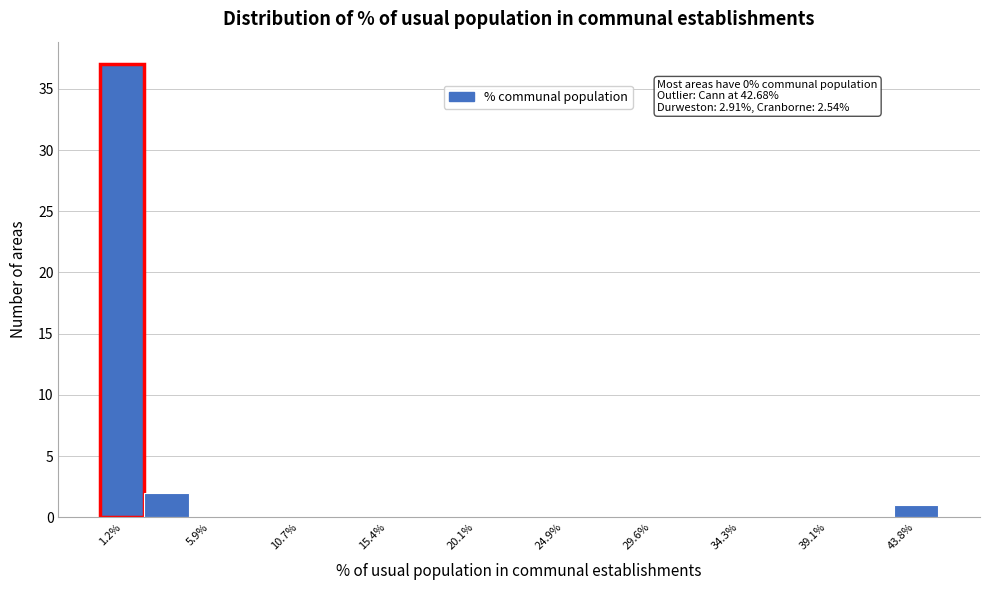

Which range on the x-axis has the tallest bar?

0.0 to 2.5